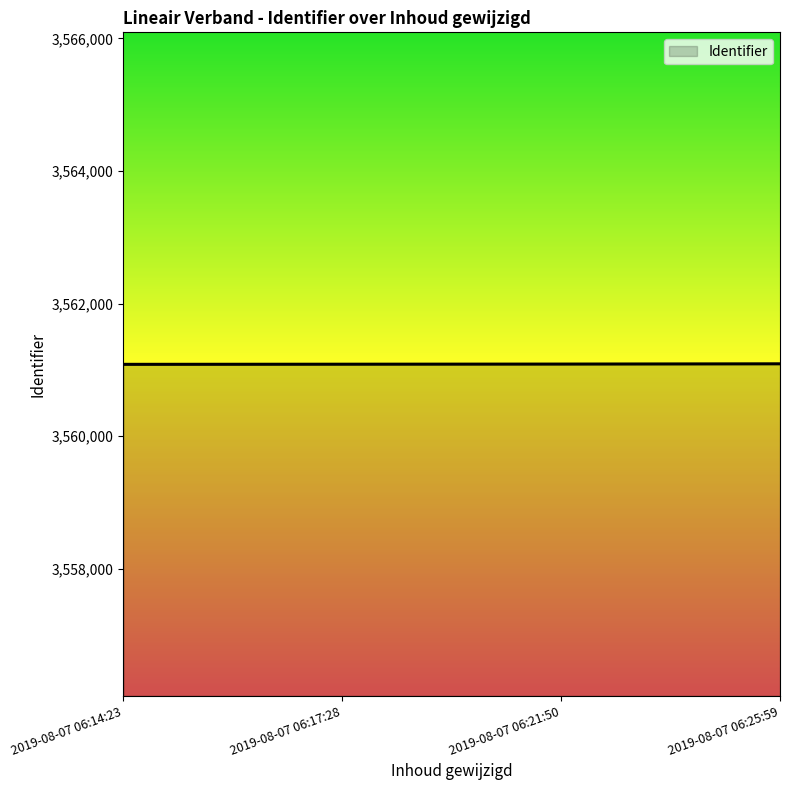

True or false: there are more than 1 points higher than both neighbors.

False